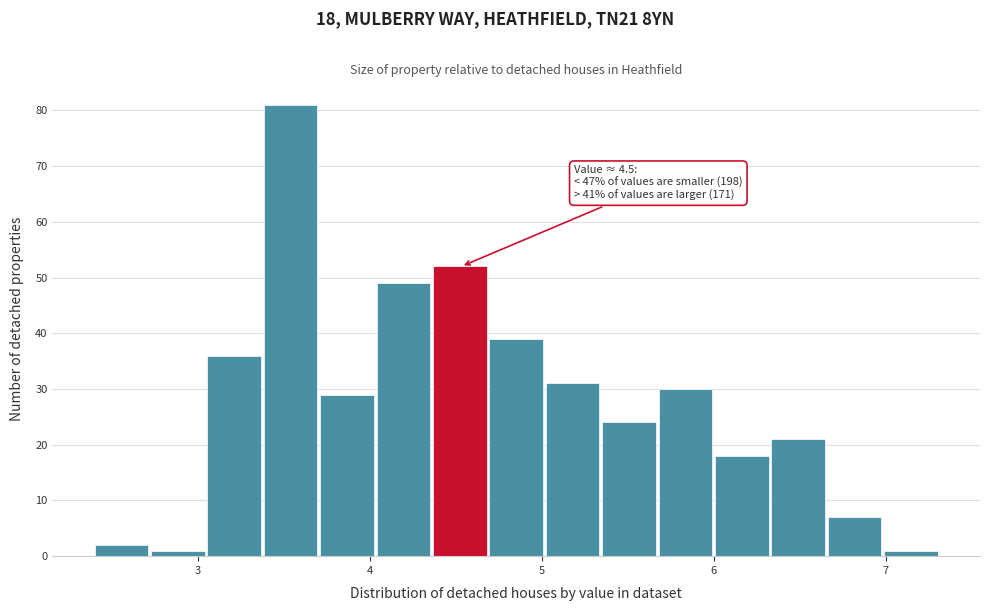

Around what value on the x-axis is the tallest bar? Give the approximate position of its centre, as read against the axis.

3.5